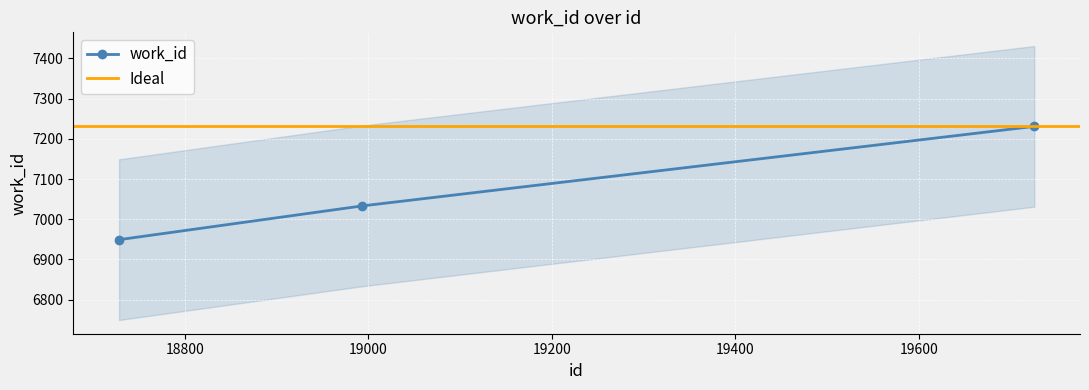

List the labels in order of value, largest first.

19726, 18993, 18728